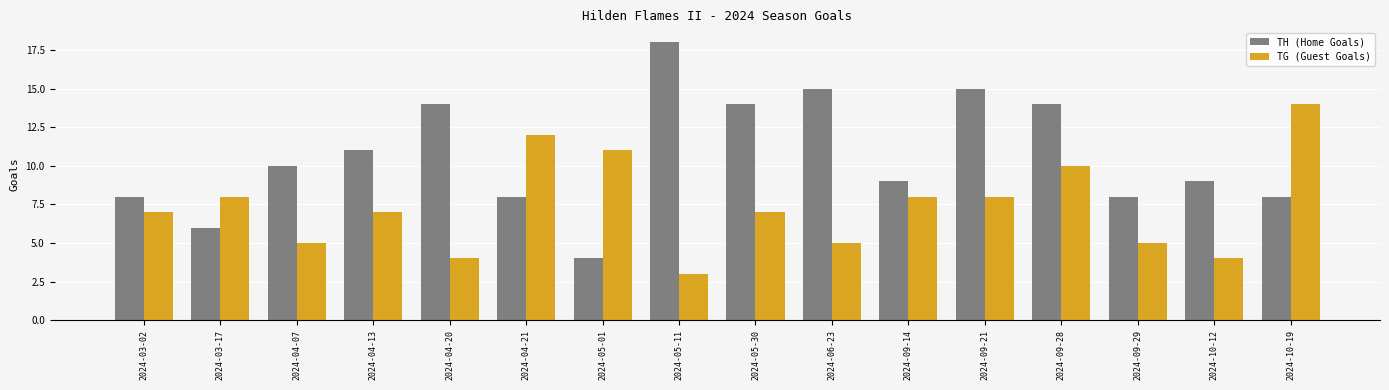

What position from the left is 2024-09-21?

12